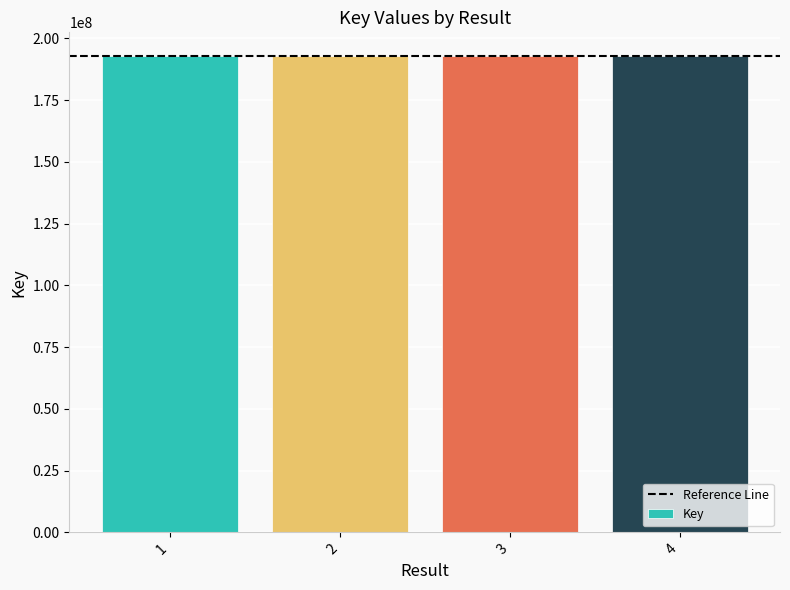

What is the value of the 3rd bar from the left?

192762210